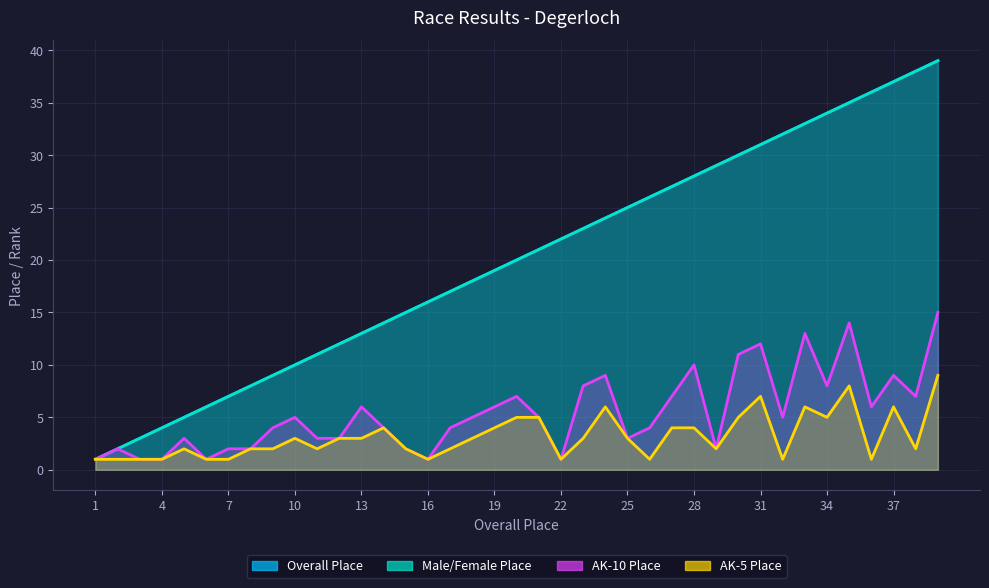

What is the lowest value of the AK-10 Place series?

1